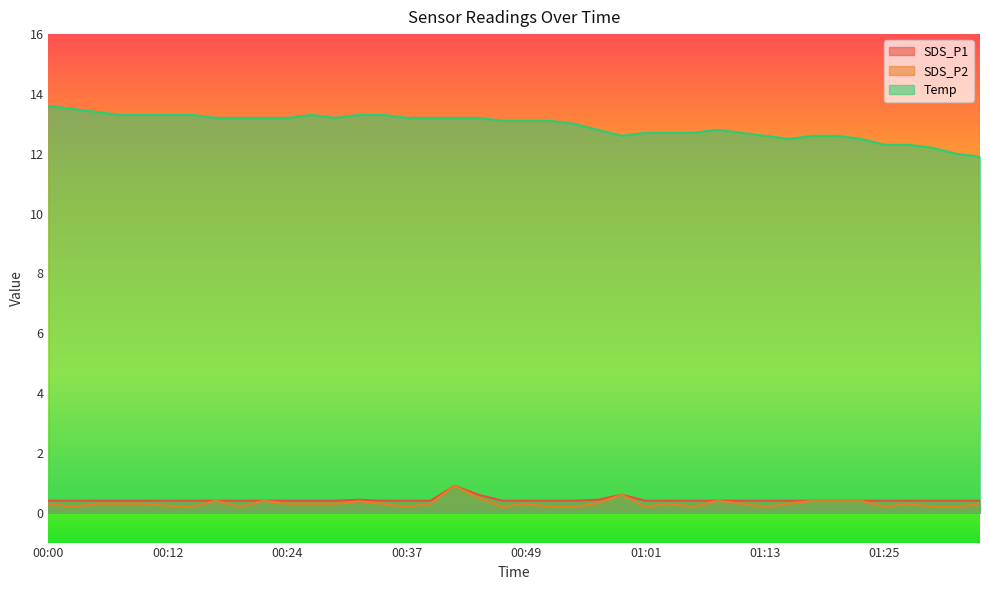

Rank the series at 00:54 from highest to lowest value.

Temp, SDS_P1, SDS_P2